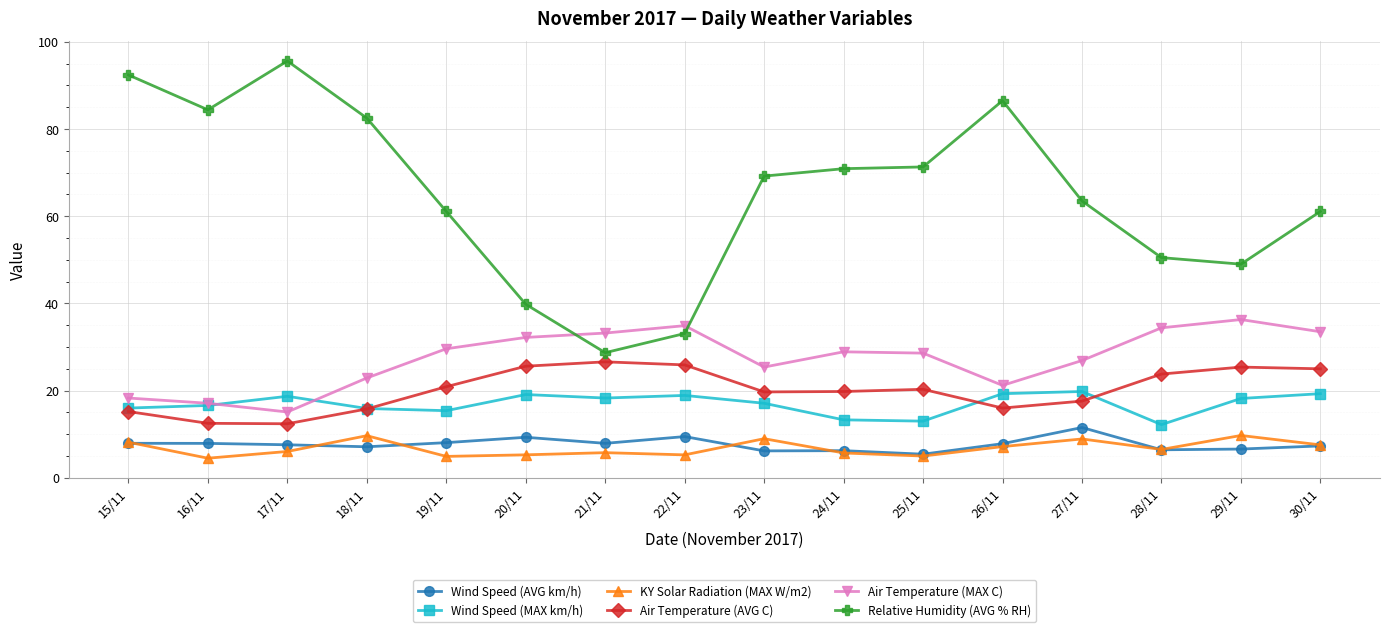

What is the difference between the second highest and minimum values in the Air Temperature (MAX C) series?

19.8